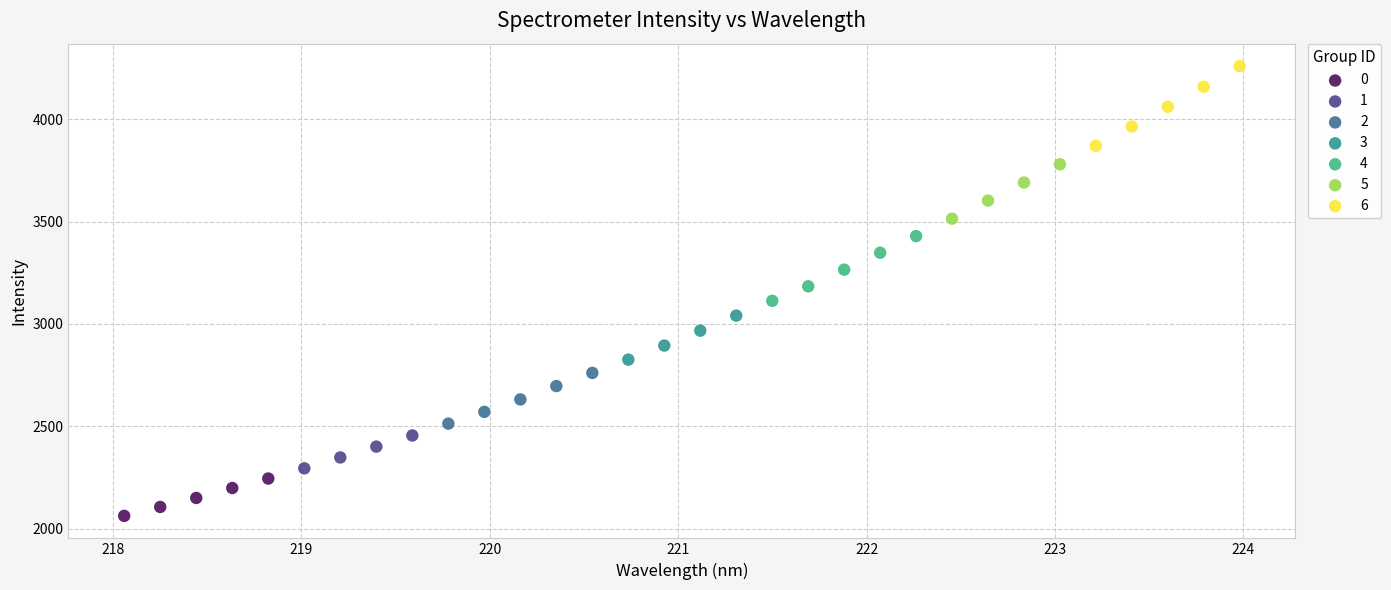

Which series reaches the maximum Y coordinate?

6